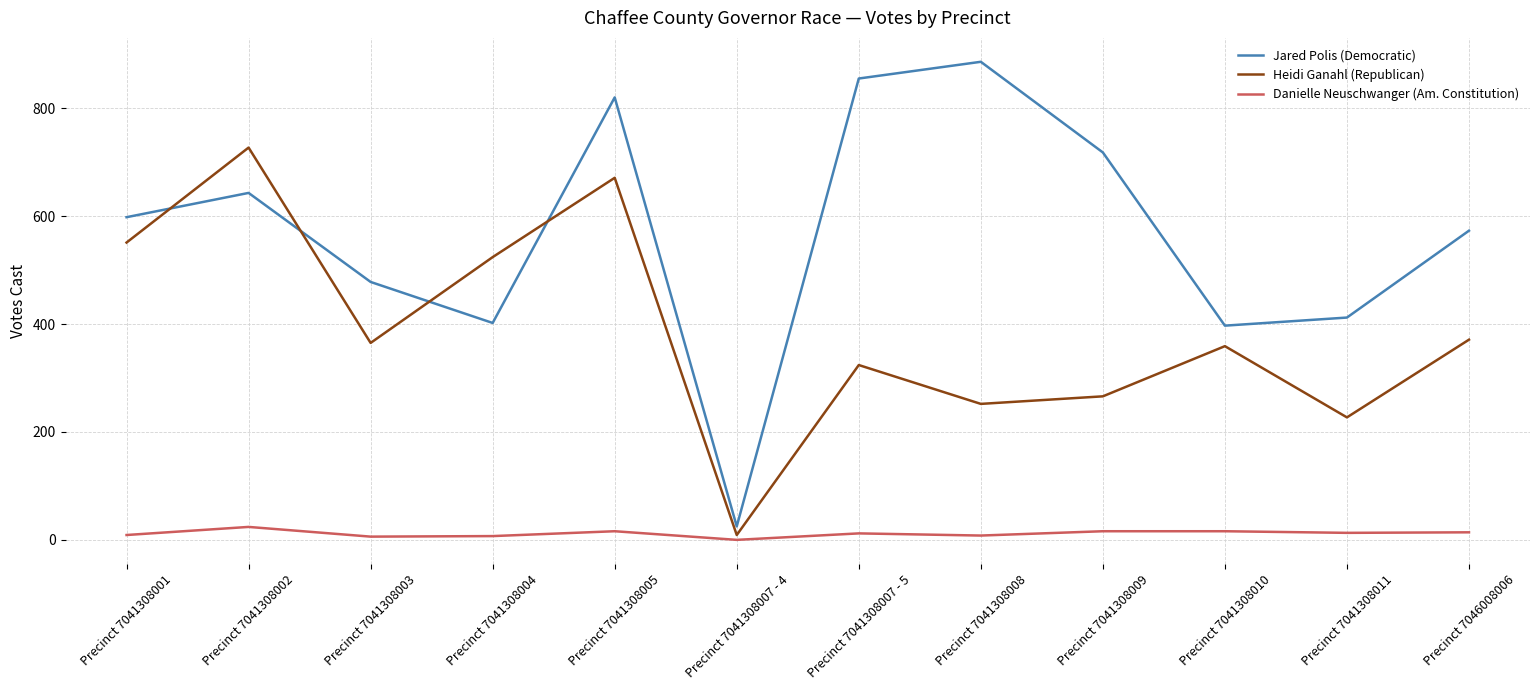

What is the difference between the maximum and minimum values in the Heidi Ganahl (Republican) series?

718